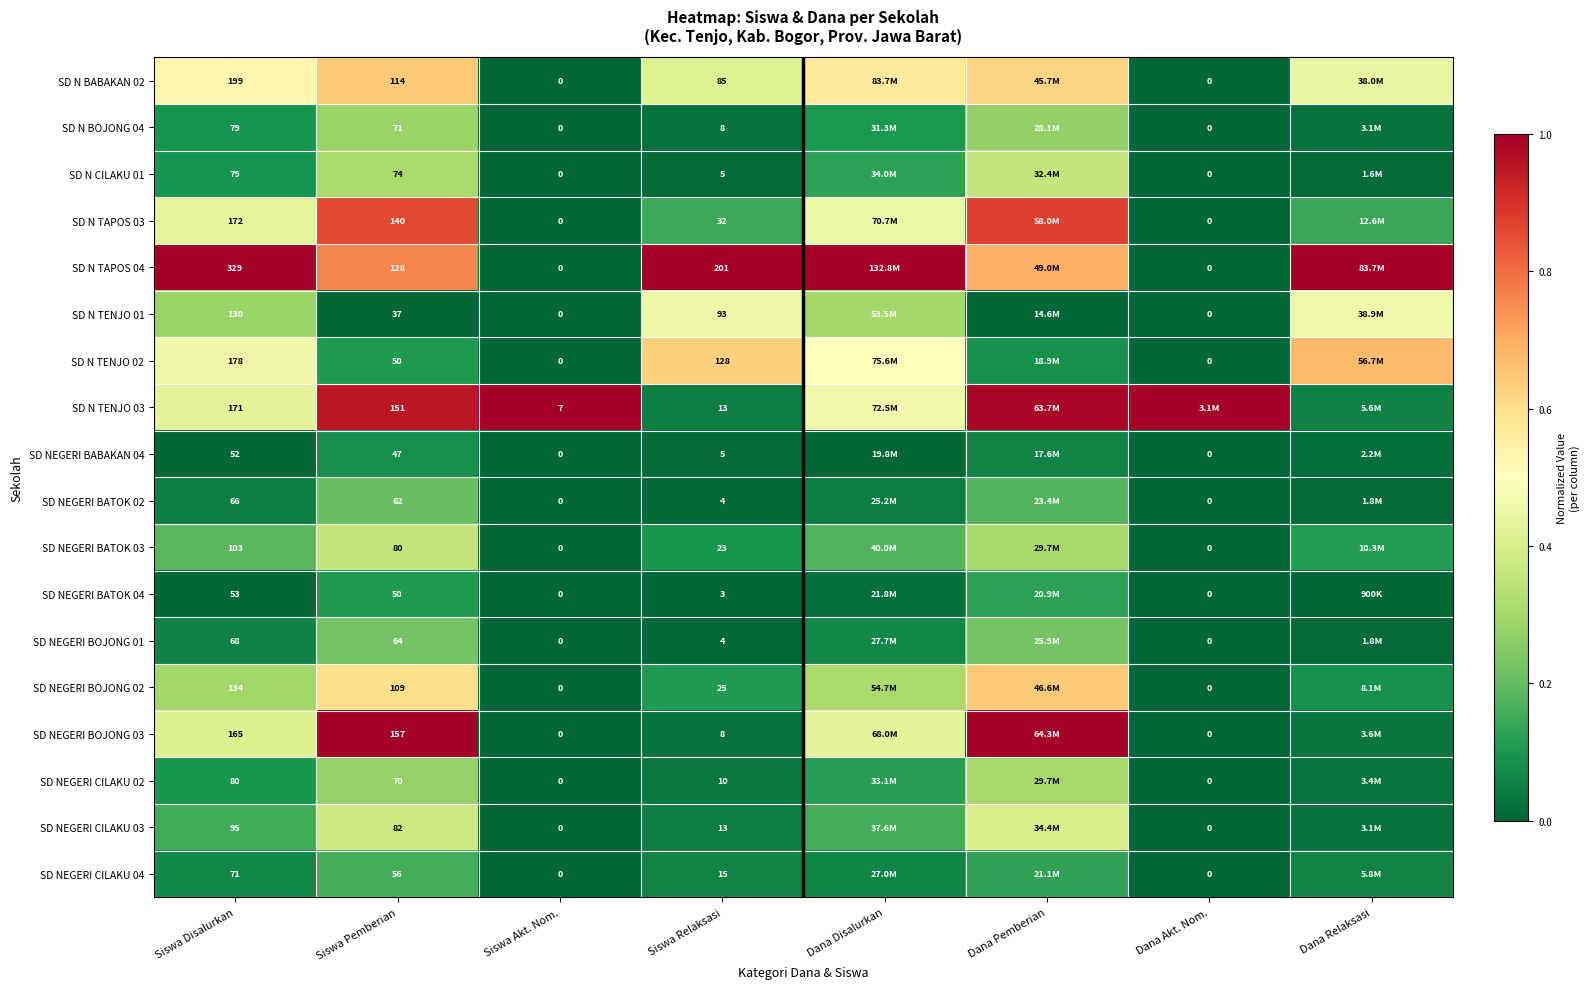

Rank the categories by SD NEGERI BABAKAN 04 value from lowest to highest.

Siswa Disalurkan, Siswa Akt. Nom., Dana Disalurkan, Dana Akt. Nom., Siswa Relaksasi, Dana Relaksasi, Dana Pemberian, Siswa Pemberian